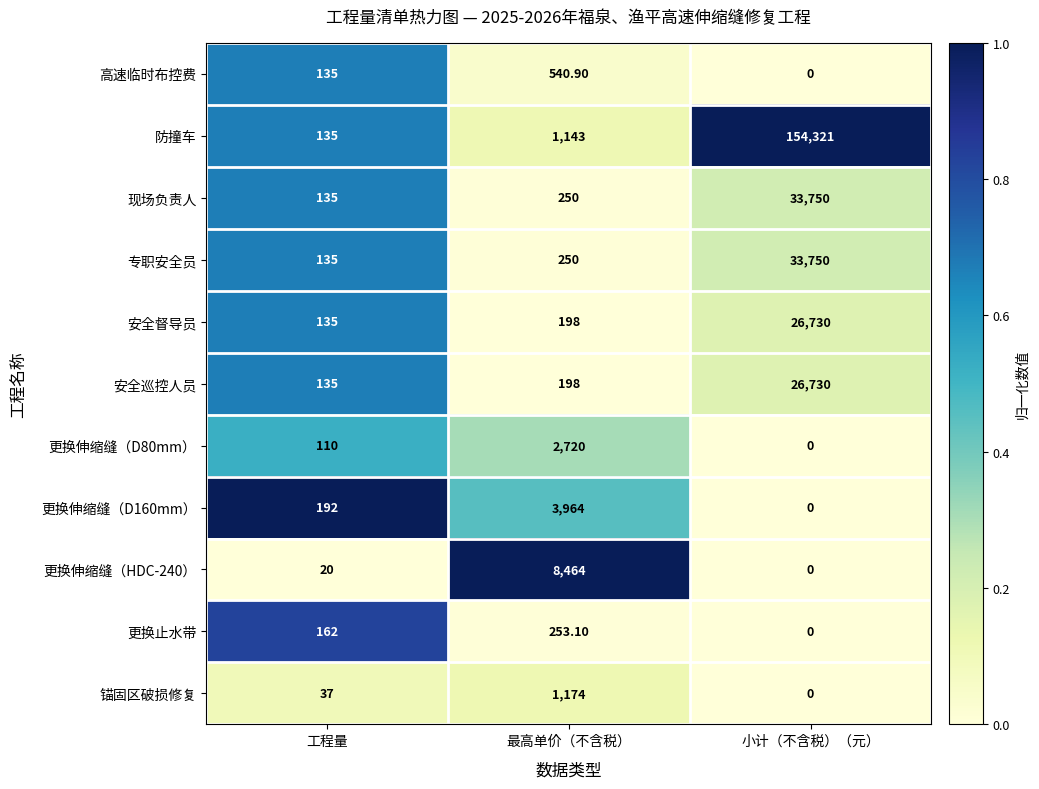

Which series changed the most between 工程量 and 最高单价（不含税）?

更换伸缩缝（HDC-240）